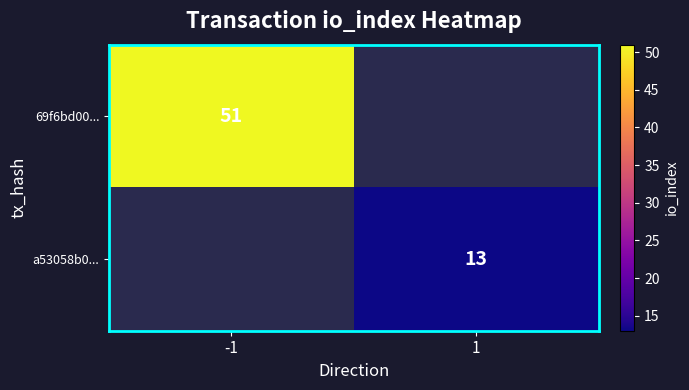

Which has a higher value, 1 or -1?

-1